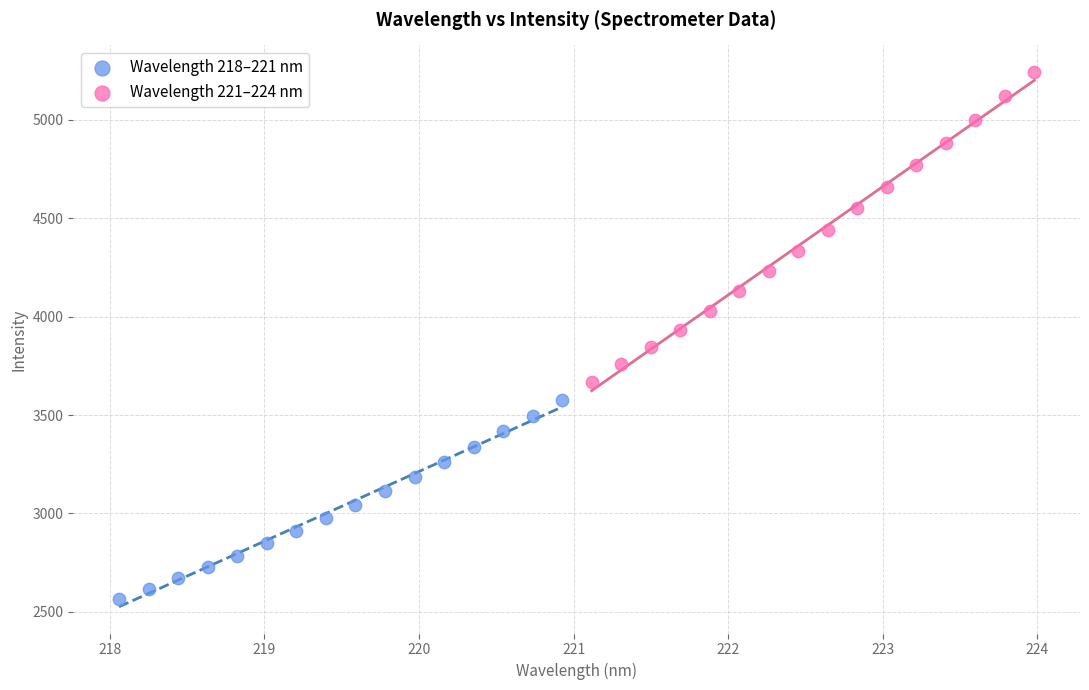

Which series reaches the minimum Y coordinate?

Wavelength 218–221 nm